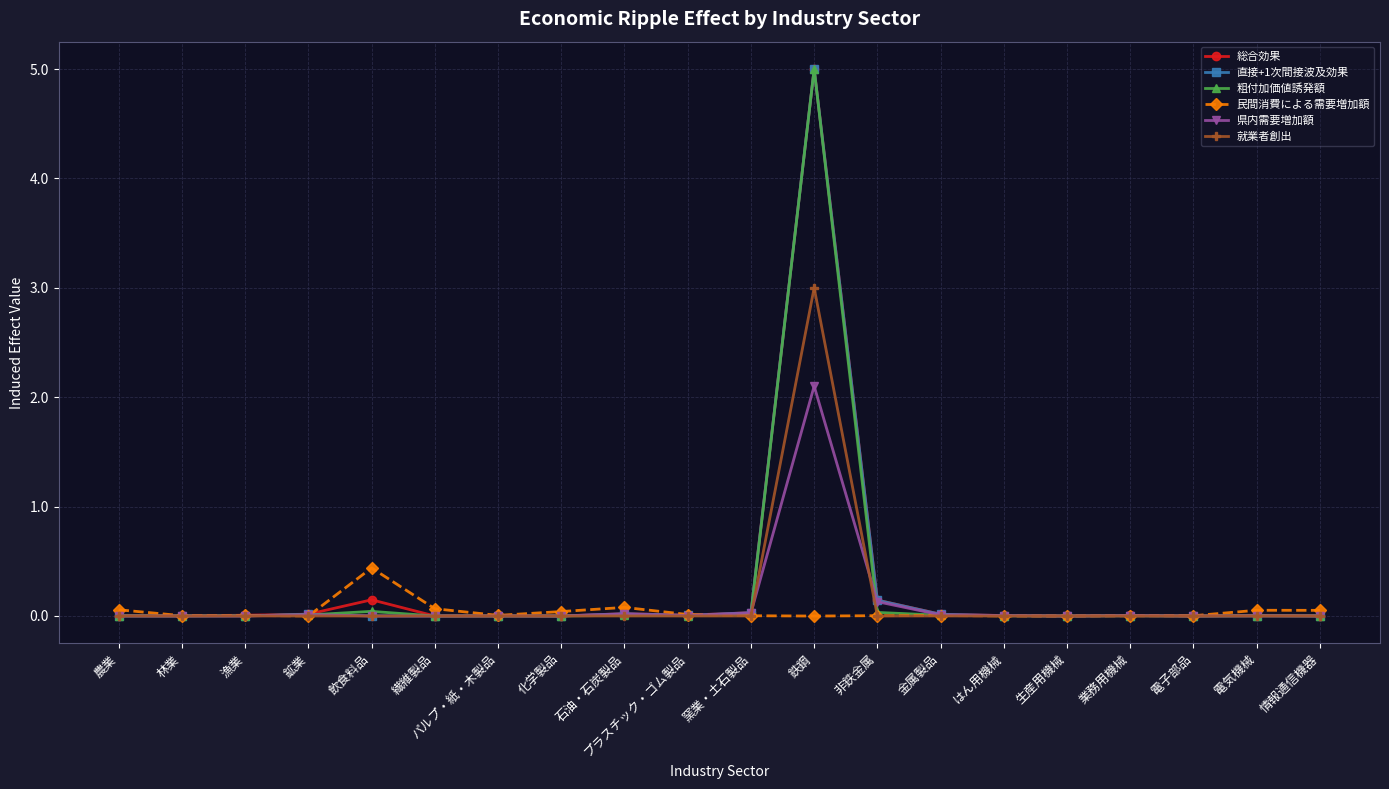

True or false: 県内需要増加額 has a value of 0.0 at 鉱業.

True